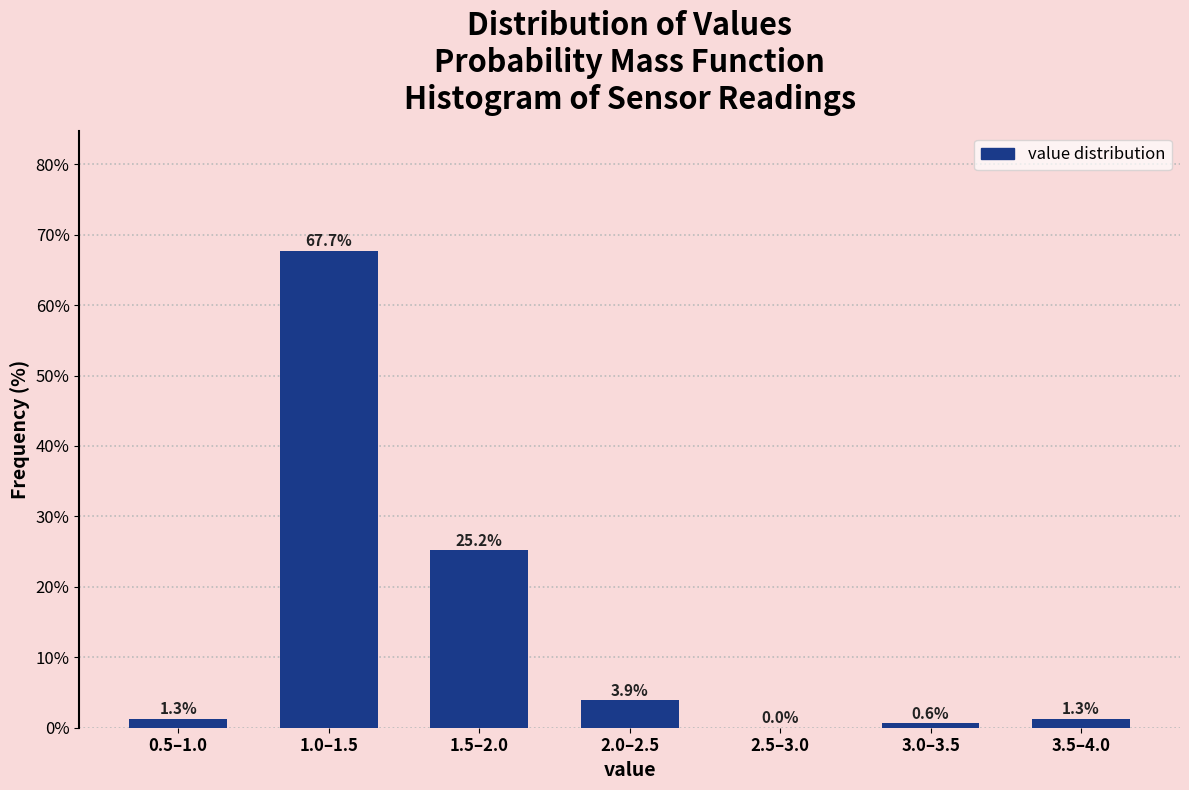

Reading left to right, list all the values displayed in this chart.

0.5–1.0=1.3	1.0–1.5=67.7	1.5–2.0=25.2	2.0–2.5=3.9	2.5–3.0=0.0	3.0–3.5=0.6	3.5–4.0=1.3